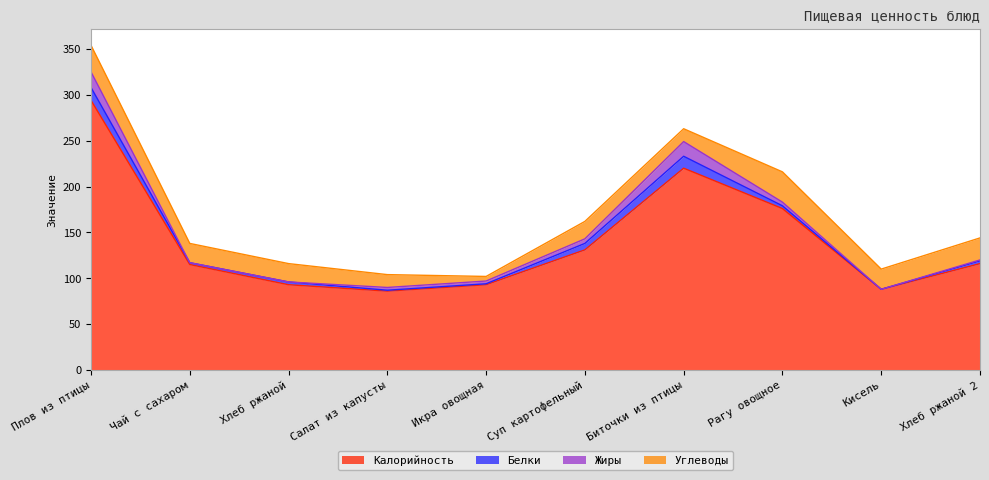

What is the difference between the maximum and second lowest values in the Белки series?

13